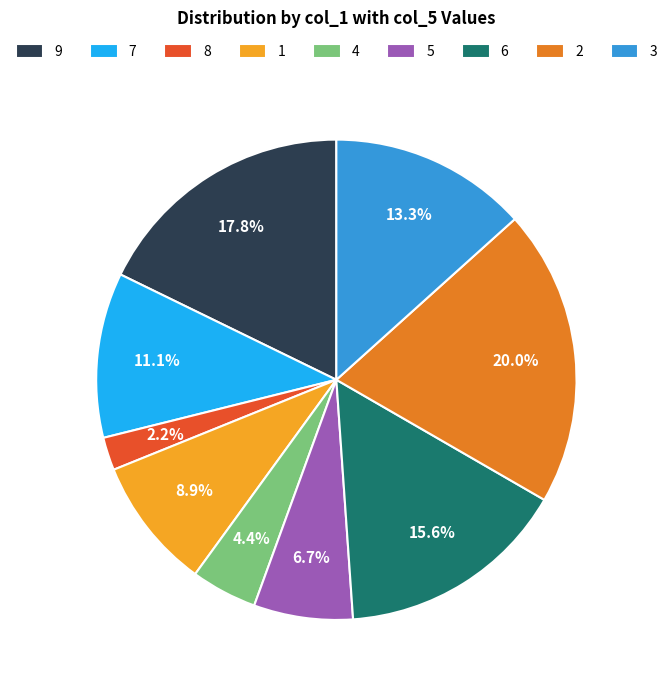

The 1 slice represents 16% of the pie. True or false?

False